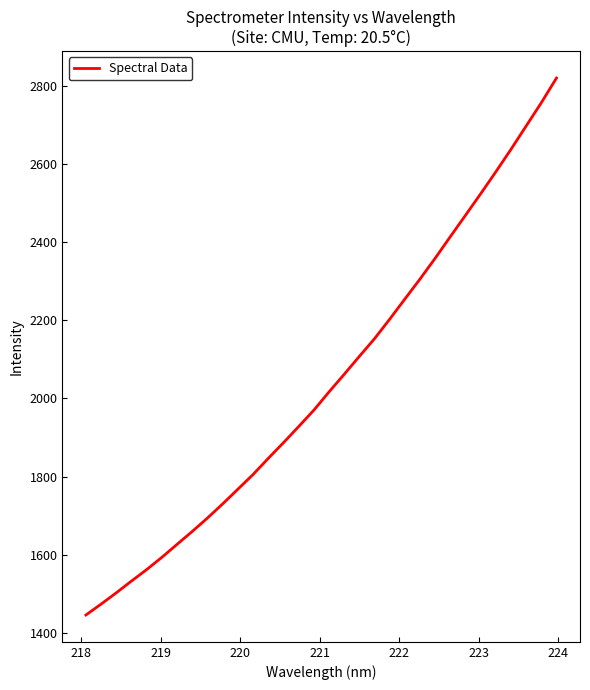

What is the difference between the maximum and minimum values?

1373.0